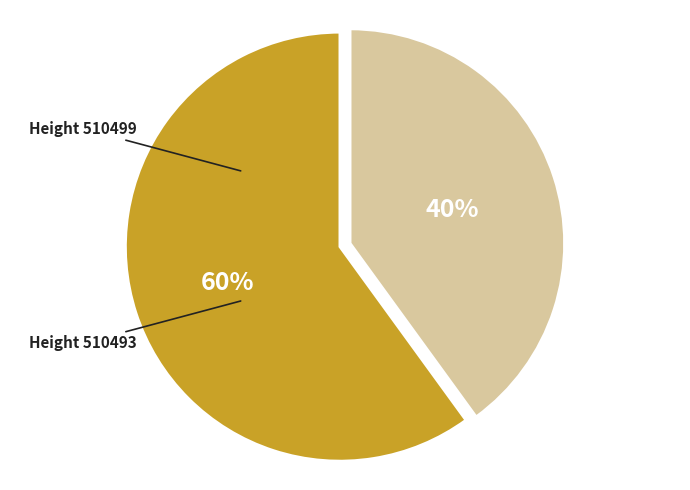

To the nearest percent, what is the average slice percentage?

50%